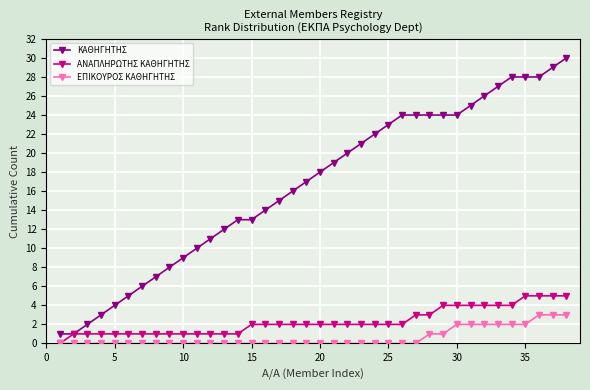

Does the chart have visible grid lines?

Yes